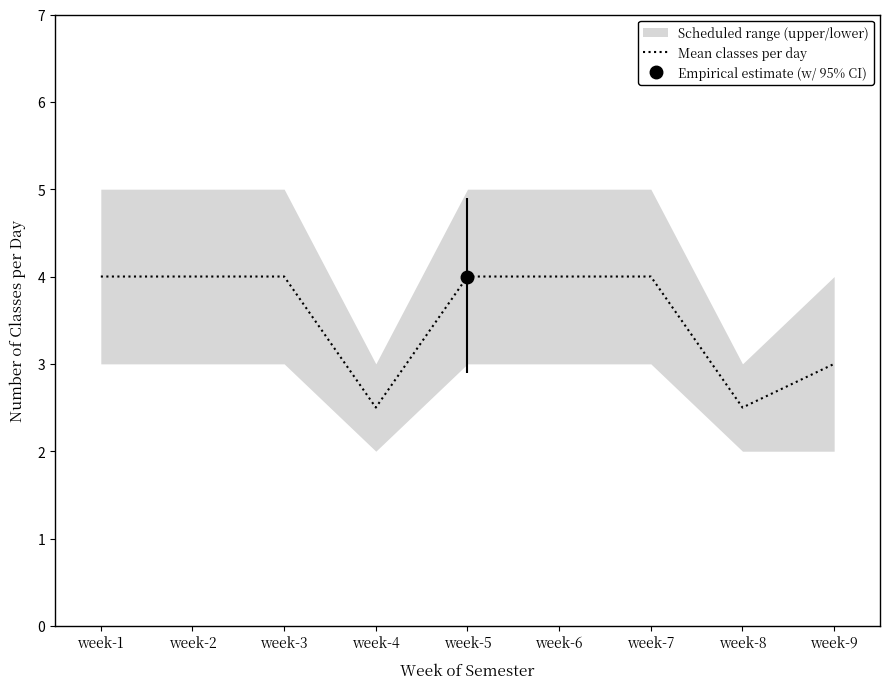

Which has a higher value, week-6 or week-7?

week-6